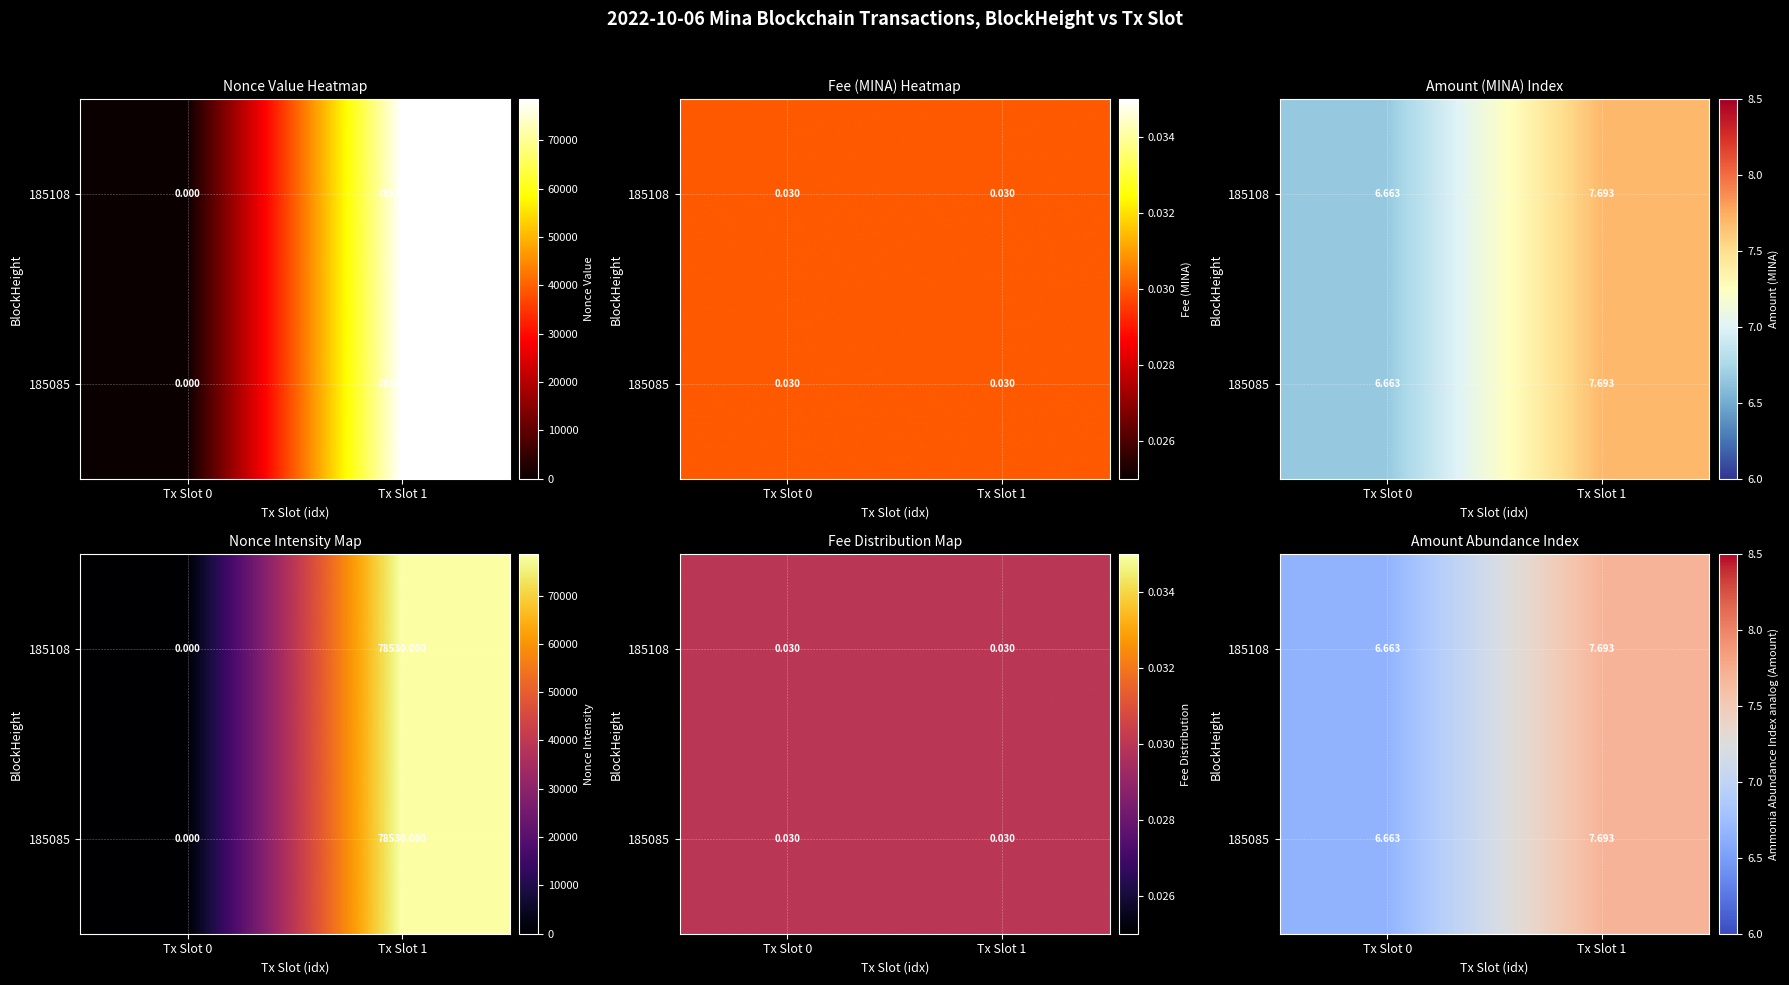

List the labels in order of 185085 value, largest first.

Tx Slot 1, Tx Slot 0